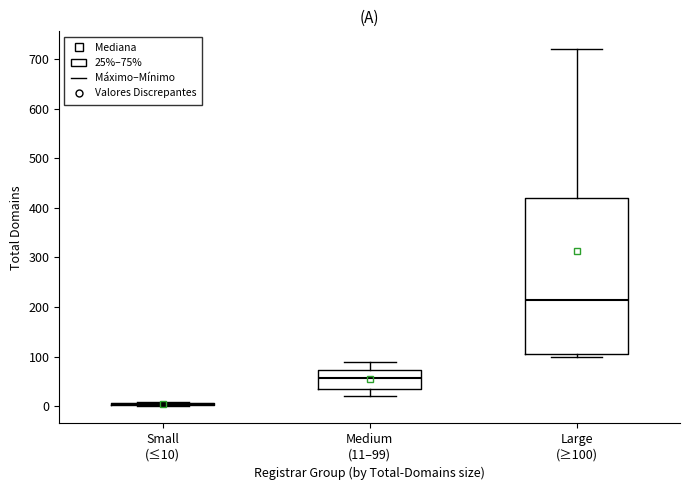

Reading left to right, transcribe this box plot: for each box, give where its median line is, the range the box spans, and where its two whiskers end, as read against the y-axis. The values are not printed on the chart, so give them approximately, as read against the axis.

Small (≤10): box collapsed to a line at 0, whiskers 0 to 10
Medium (11–99): median 60, box 30 to 70, whiskers 20 to 90
Large (≥100): median 210, box 110 to 420, whiskers 100 to 720